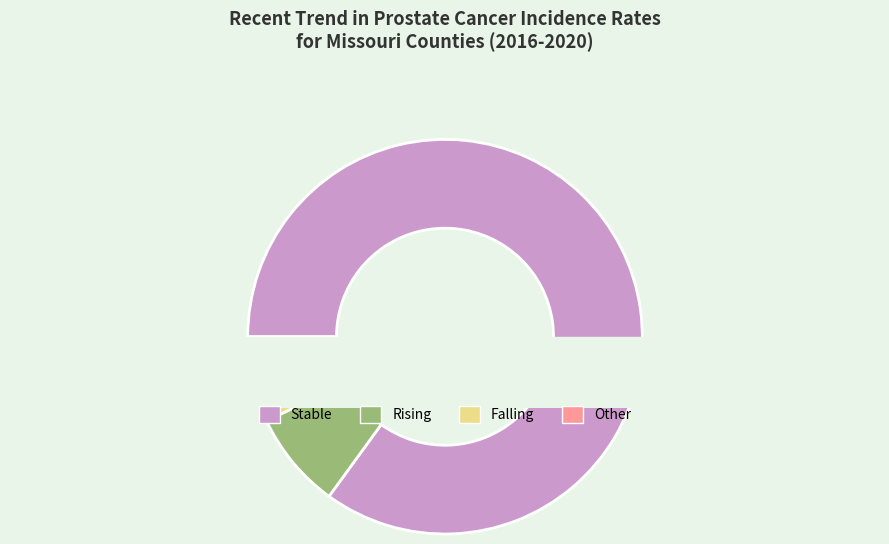

True or false: falling accounts for 1% of the total.

True